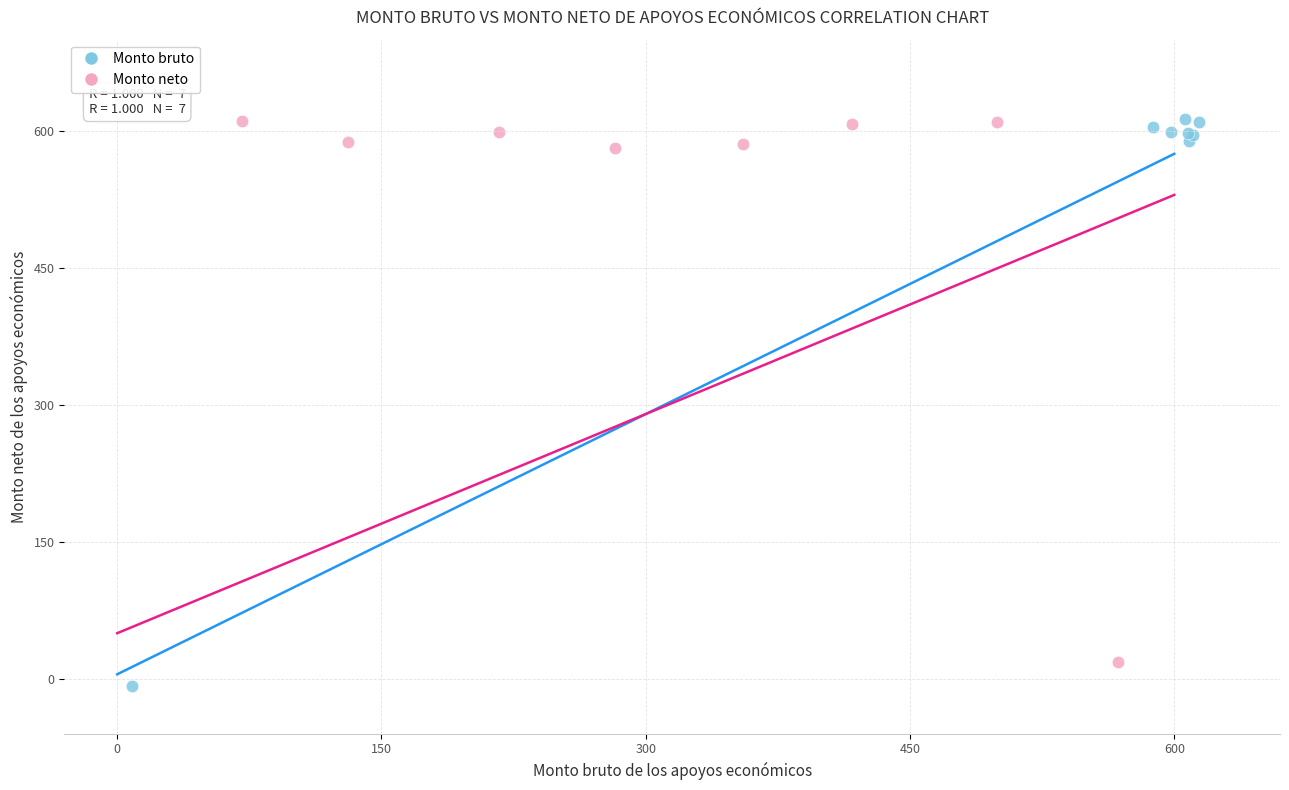

What are all the series names shown in the legend?

Monto bruto, Monto neto